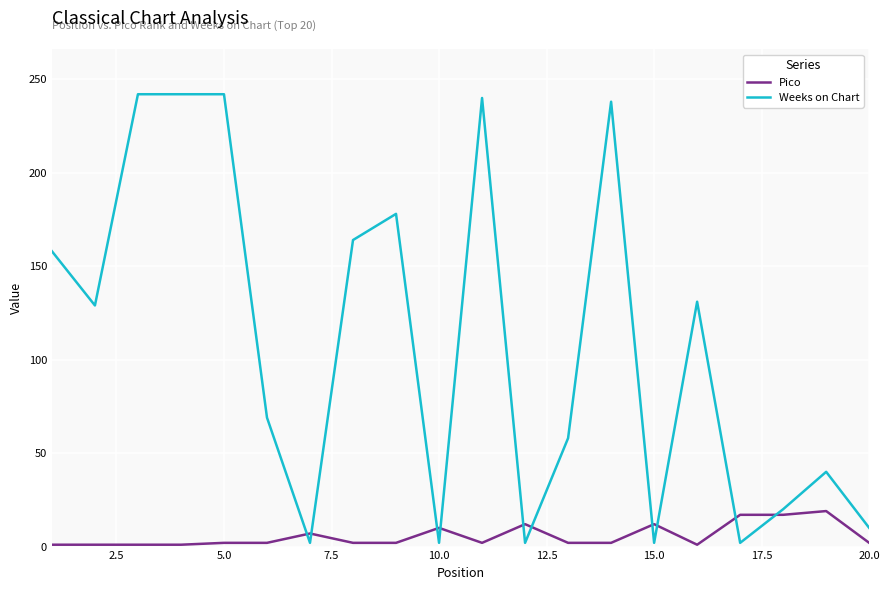

Rank the series by their maximum value, from highest to lowest.

Weeks on Chart, Pico